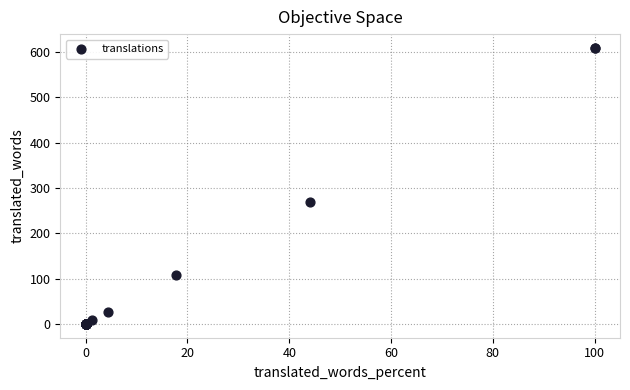

What Y value in the scatter plot is closest to 304?

269